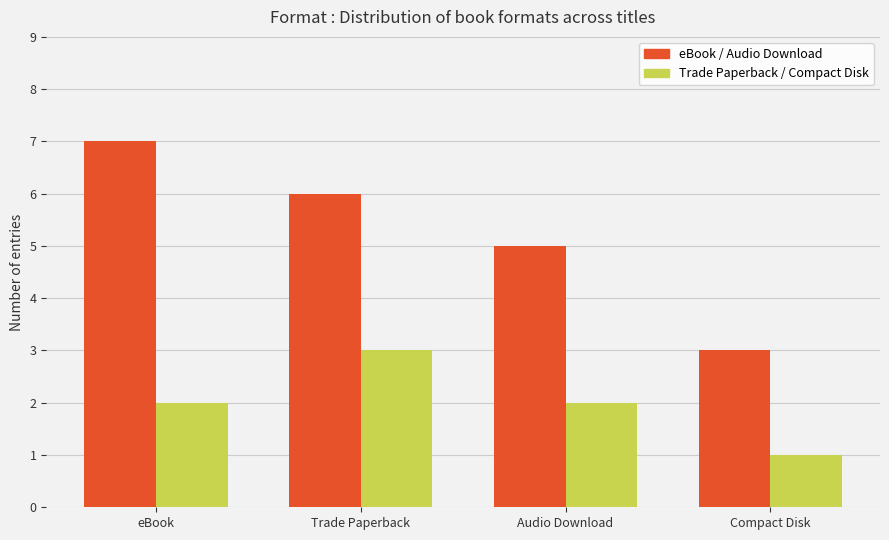

What is the maximum value shown in the chart?

7